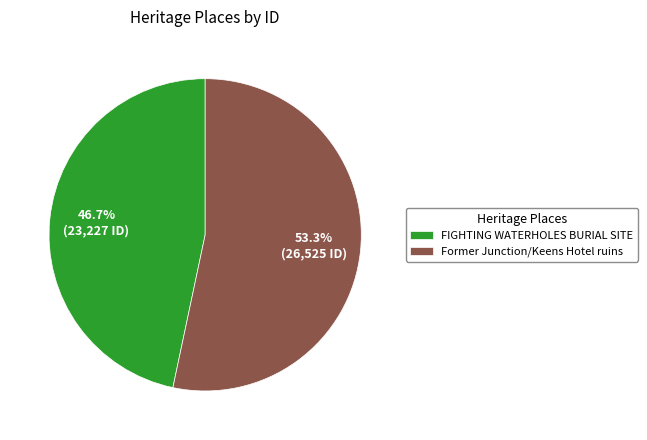

To the nearest percent, what portion does FIGHTING WATERHOLES BURIAL SITE represent?

47%